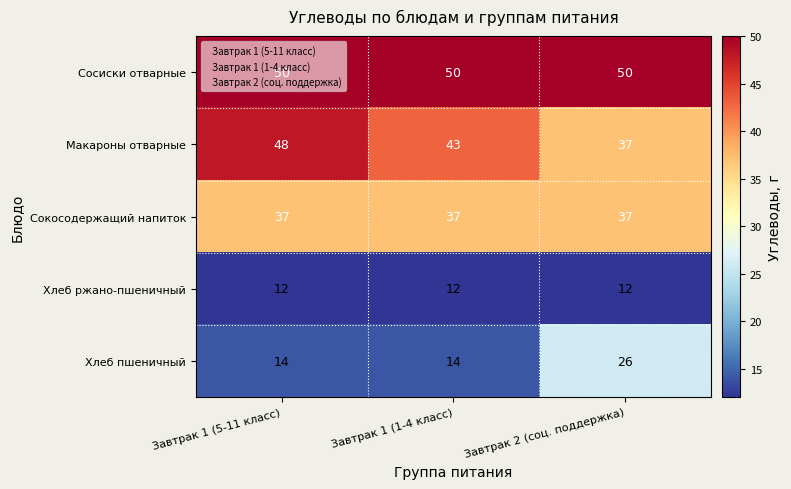

What is the greatest value displayed?

50